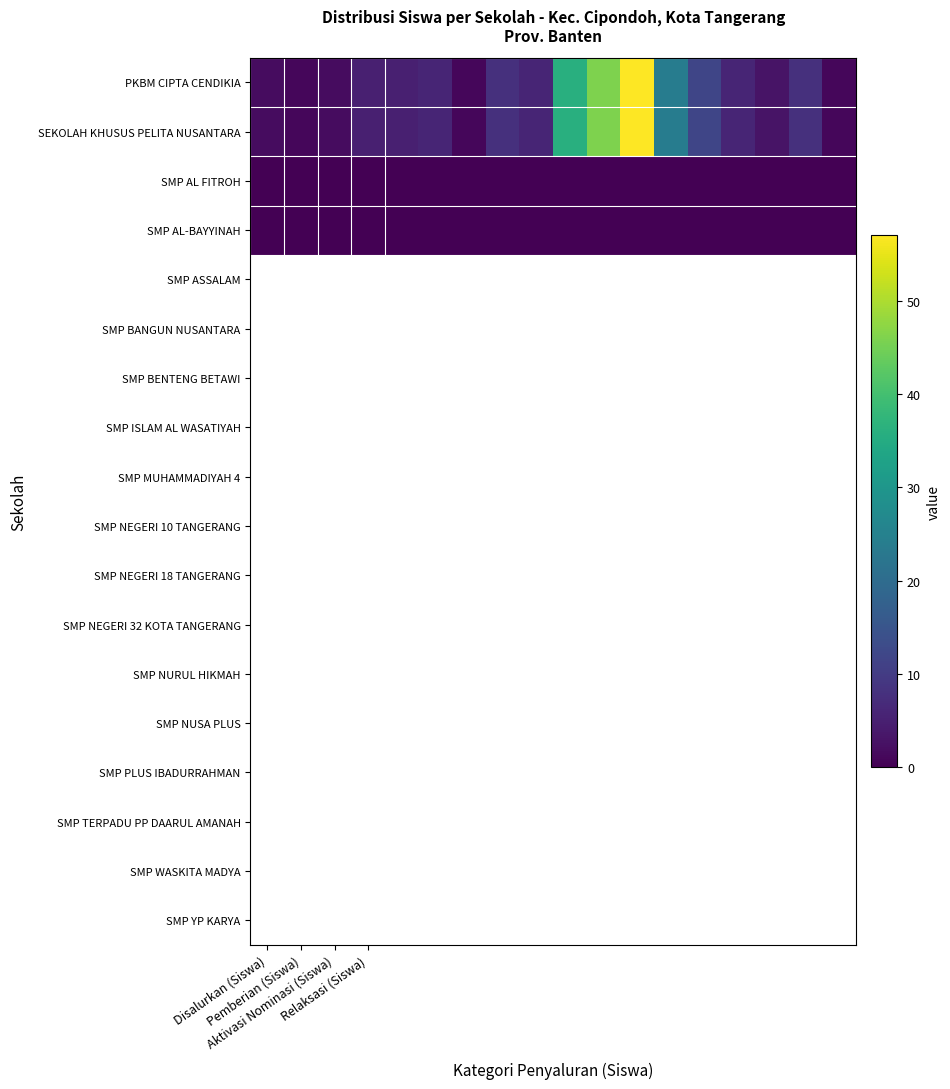

Count the number of data series in this chart.

4